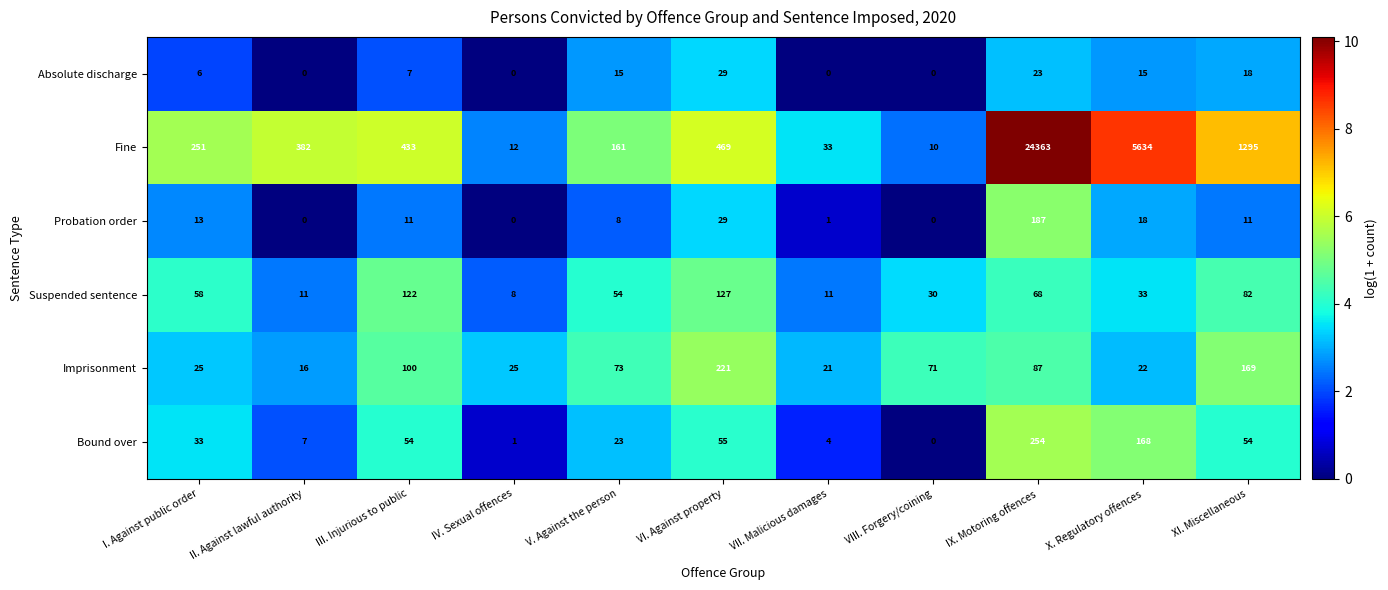

What is the difference between the second highest and second lowest values in the Suspended sentence series?

111